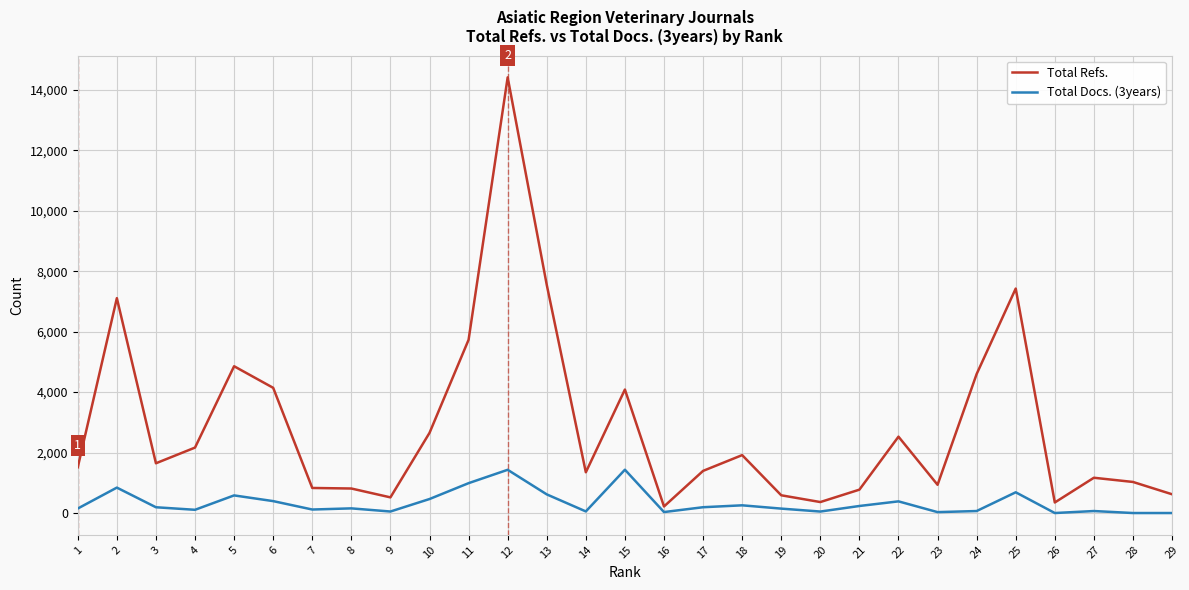

What is the maximum value for Total Refs.?

14413